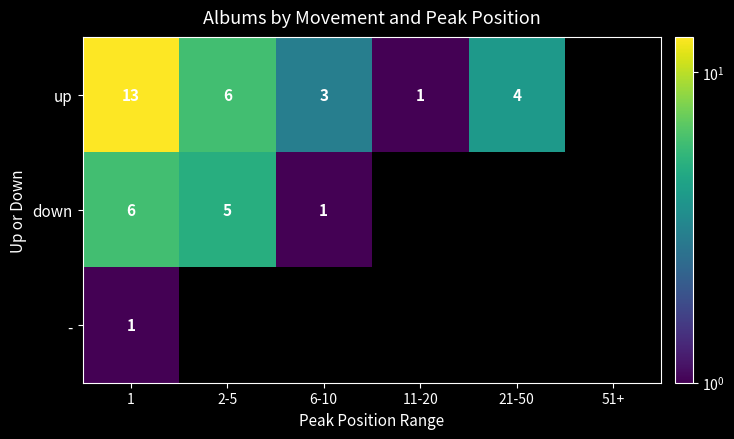

At how many categories does at least one series exceed 4?

2